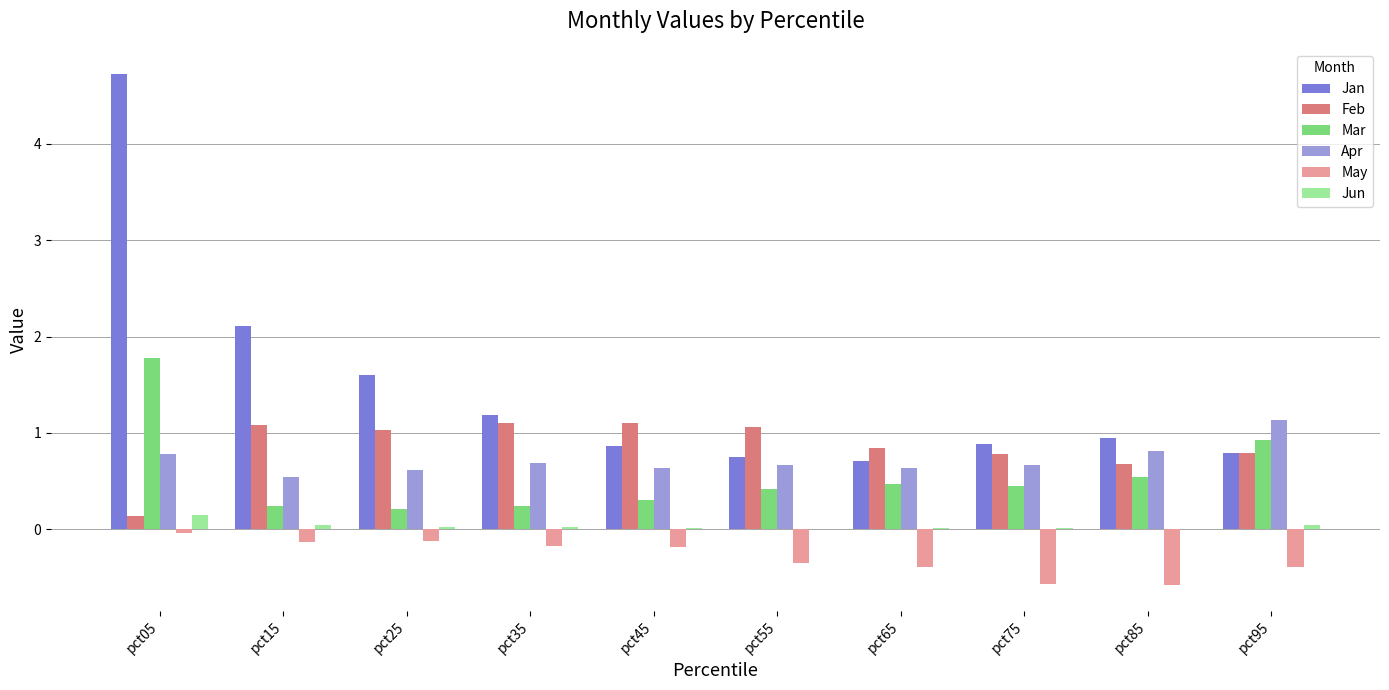

At which category does the chart reach its peak across all series?

pct05